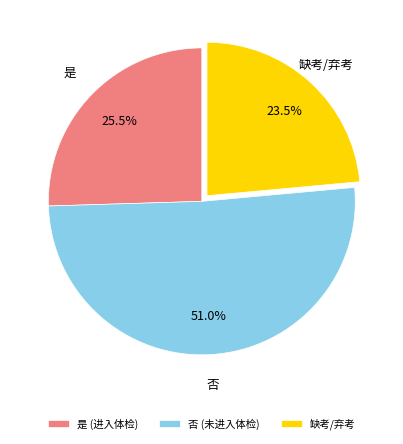

Combined, what portion of the pie is 是 (进入体检) and 缺考/弃考?

49.0%